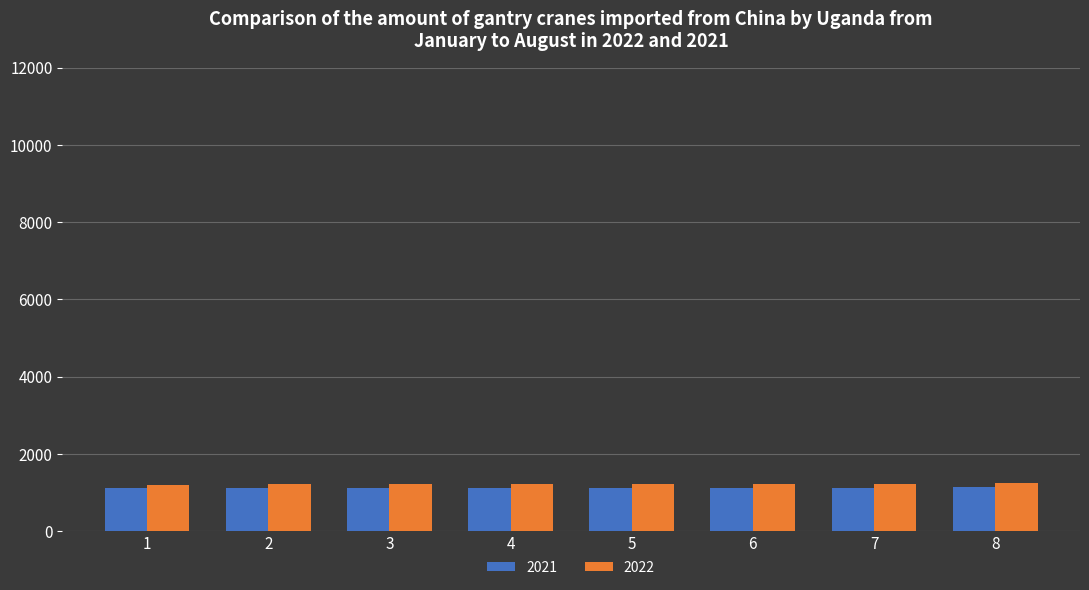

What are all the series names shown in the legend?

2021, 2022